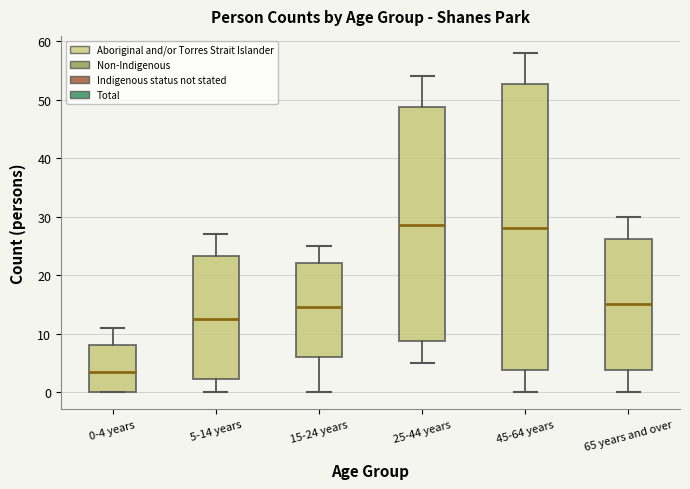

Which box is the tallest, from its lower edge to its upper edge?

45-64 years